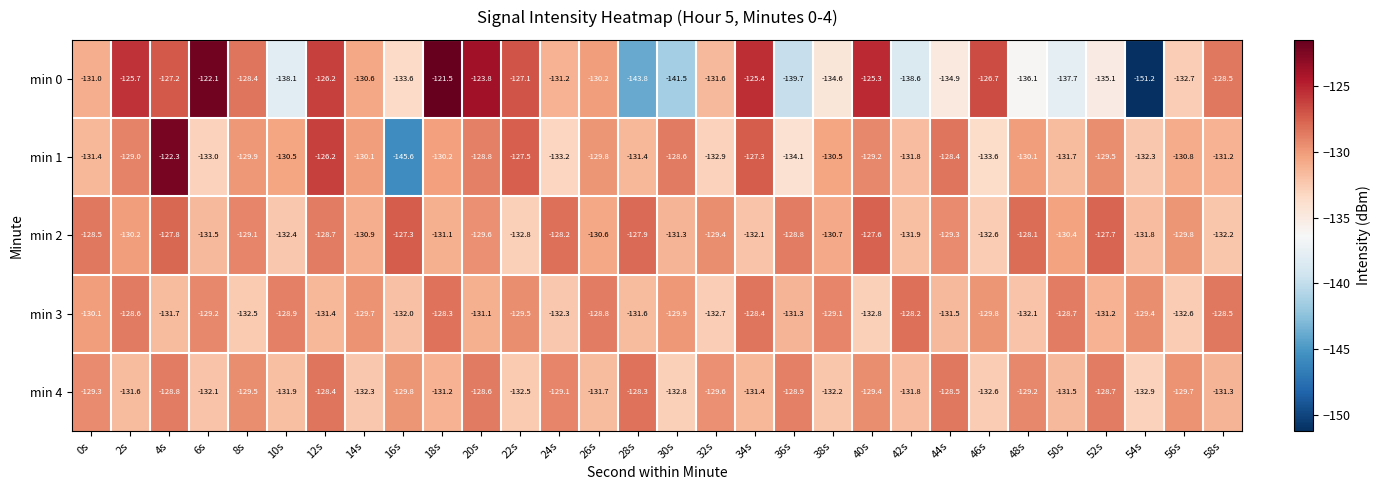

Where is min 3 nearest to the value -130?

0s